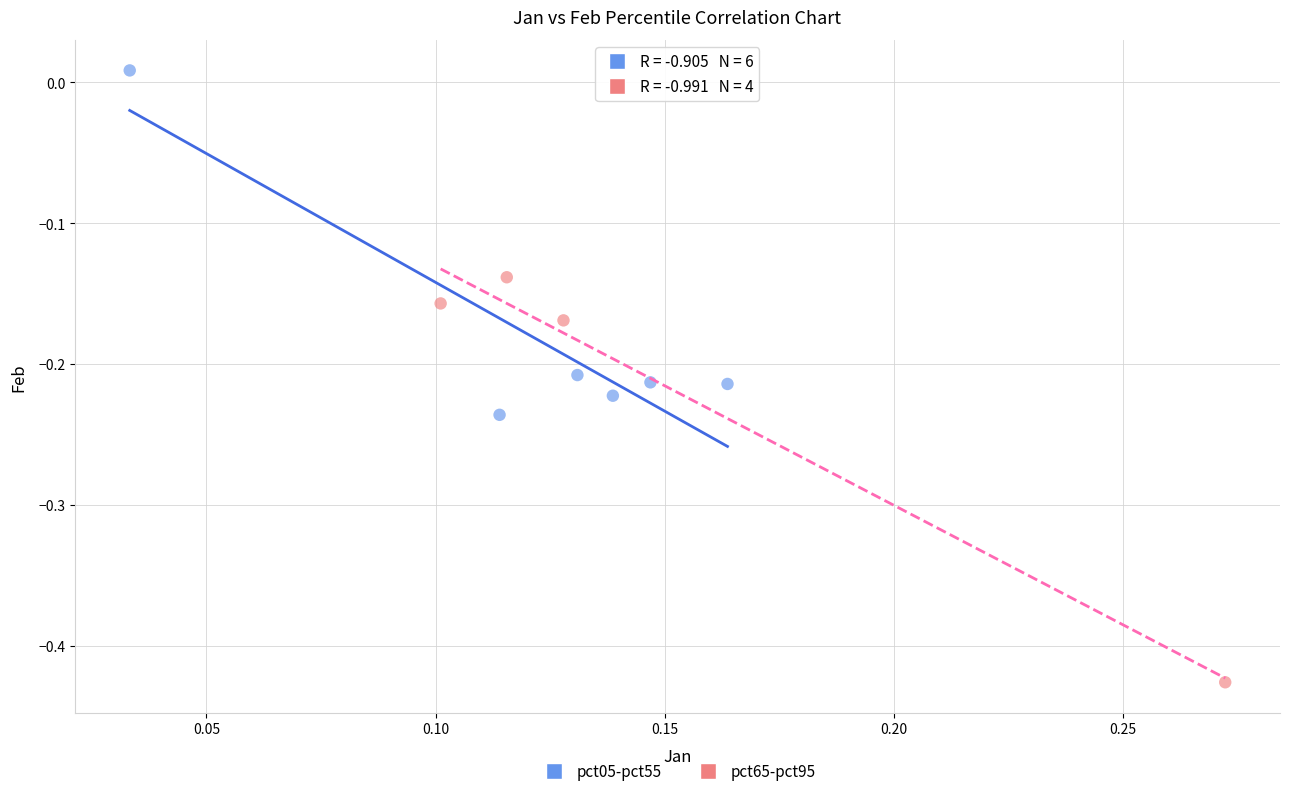

Which series contains the lowest Y value?

pct65-pct95